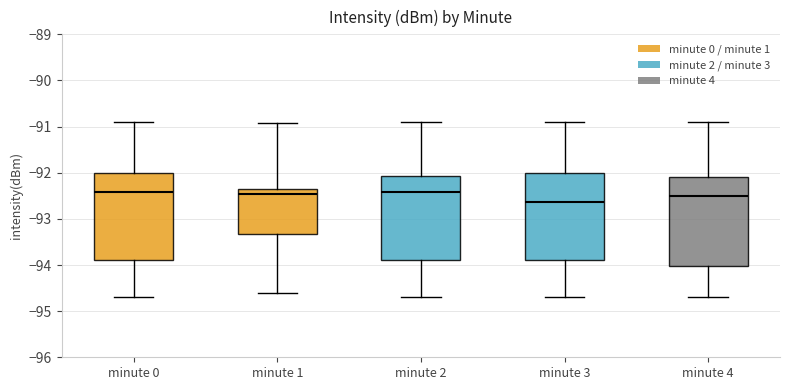

Where does the lower whisker of the box for minute 3 end on the y-axis? The values are not printed on the chart, so give them approximately, as read against the axis.

-94.7